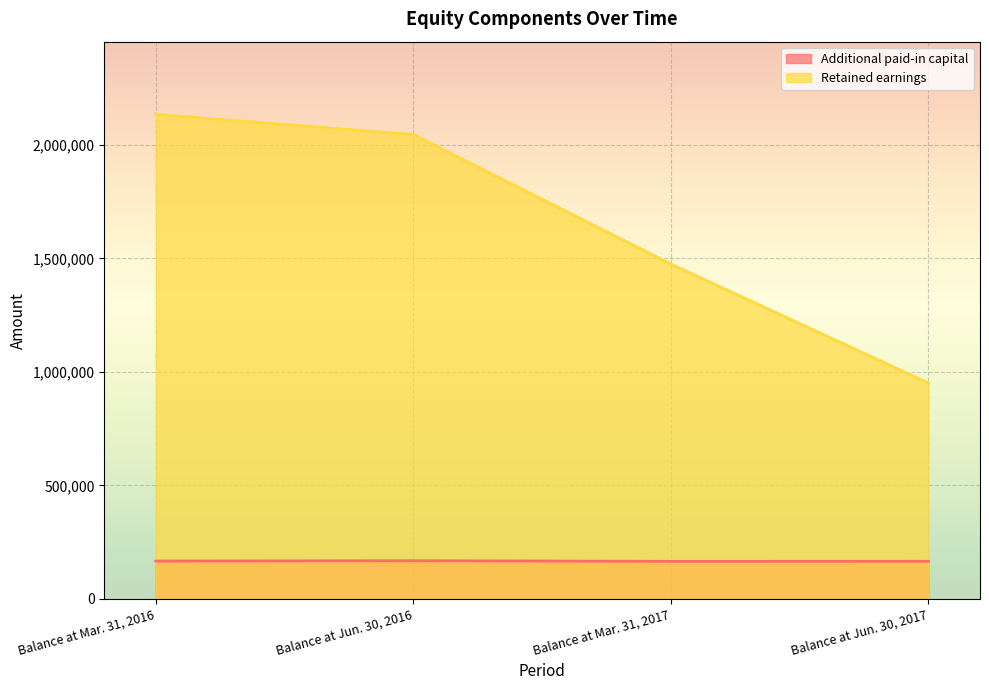

What is the average value of the Retained earnings series?

1651867